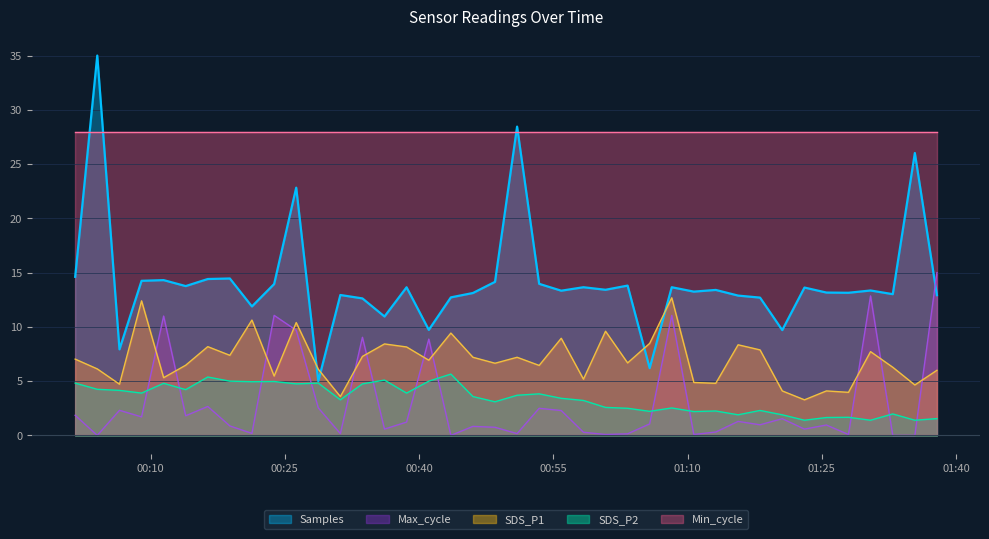

Where is the first local maximum for Max_cycle?

2023/12/13 00:06:31